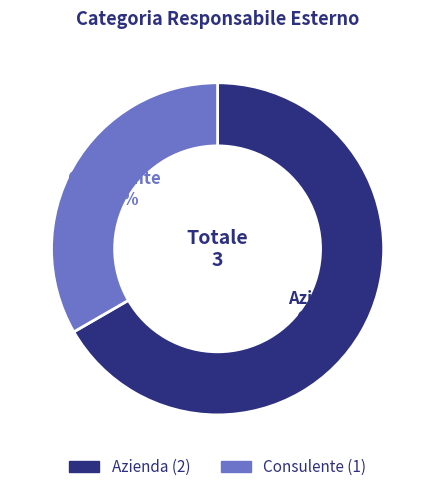

The Azienda slice represents 79% of the pie. True or false?

False